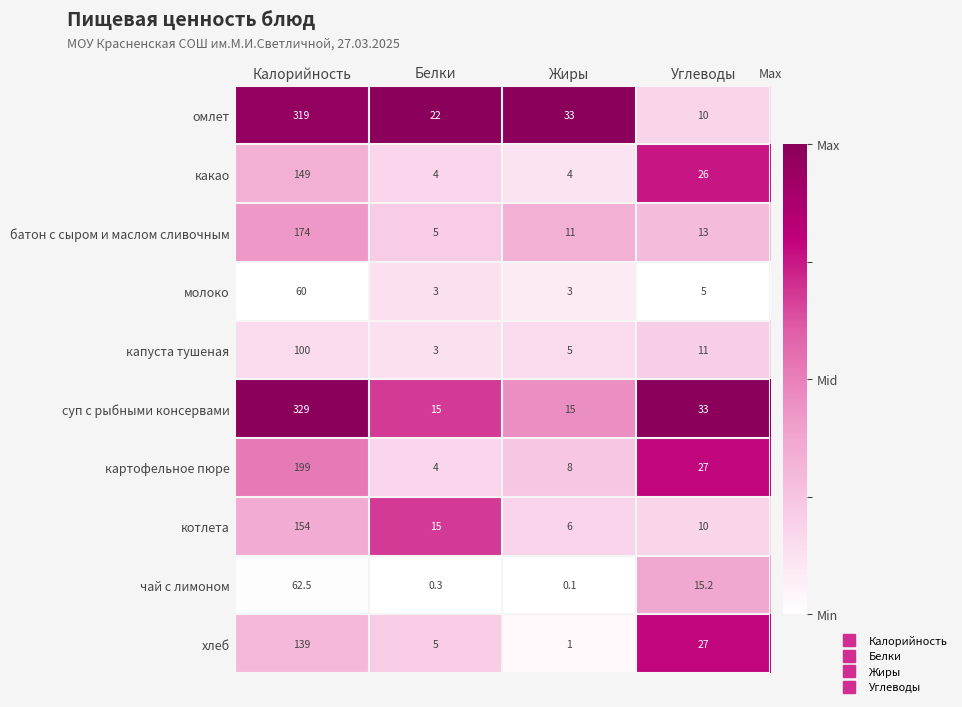

Which series has the largest total across all categories?

суп с рыбными консервами